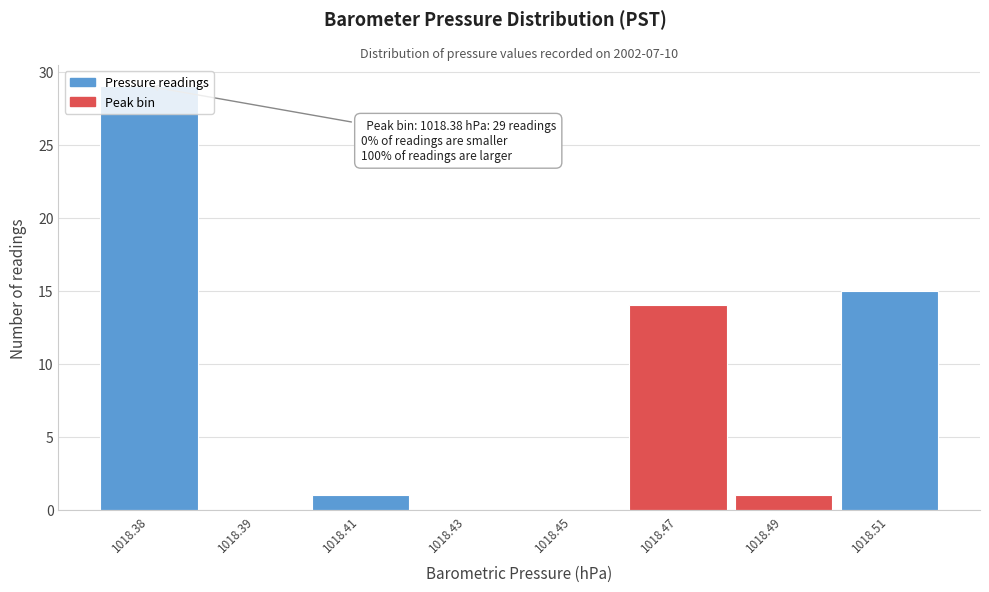

Between 1018.47 and 1018.51, which is larger?

1018.51